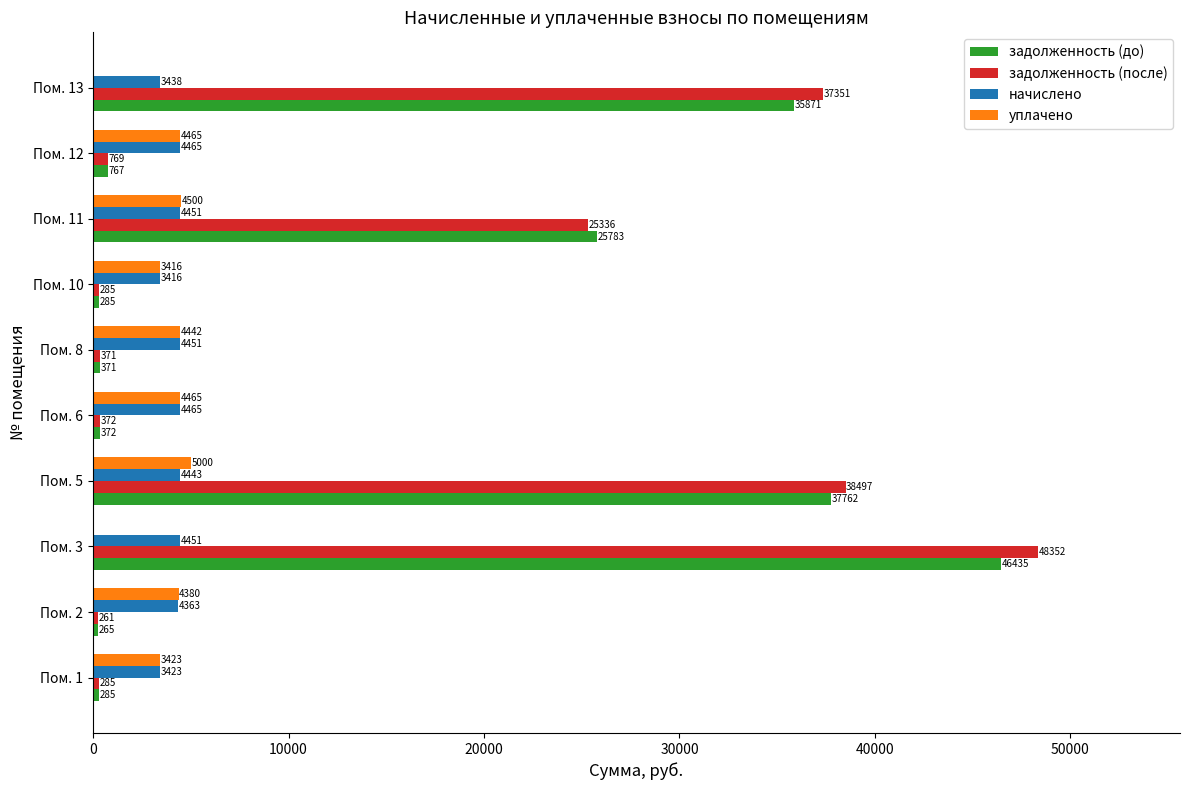

True or false: задолженность (до) has a value of 767.5 at Пом. 12.

True